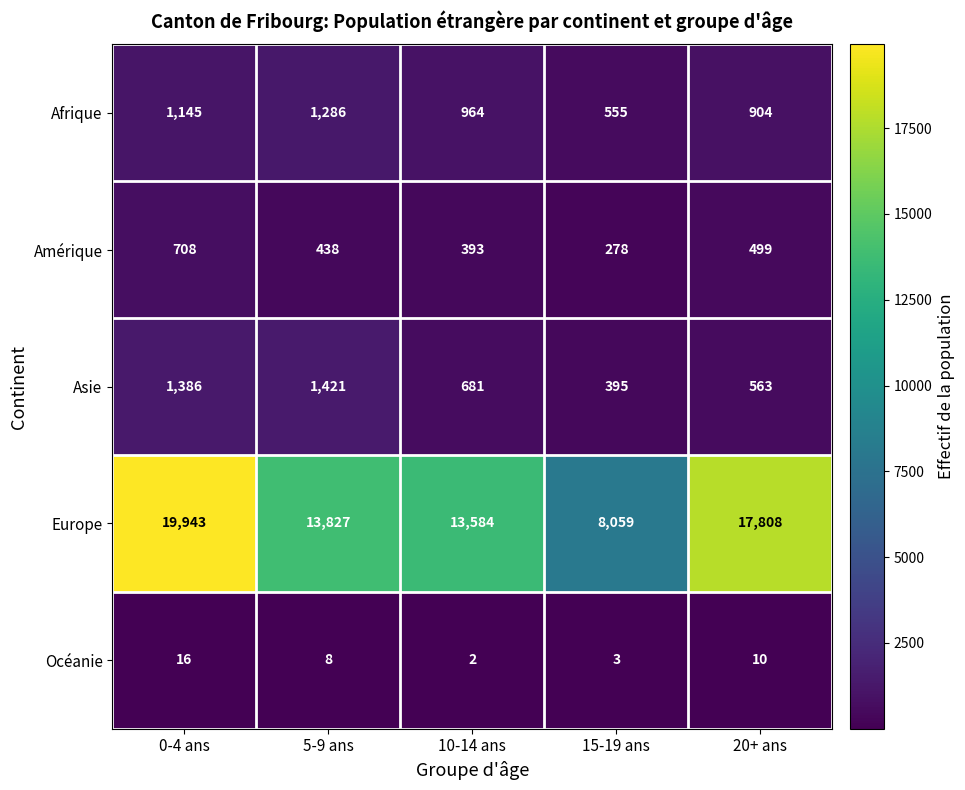

How many values in the Amérique series are below 438?

2